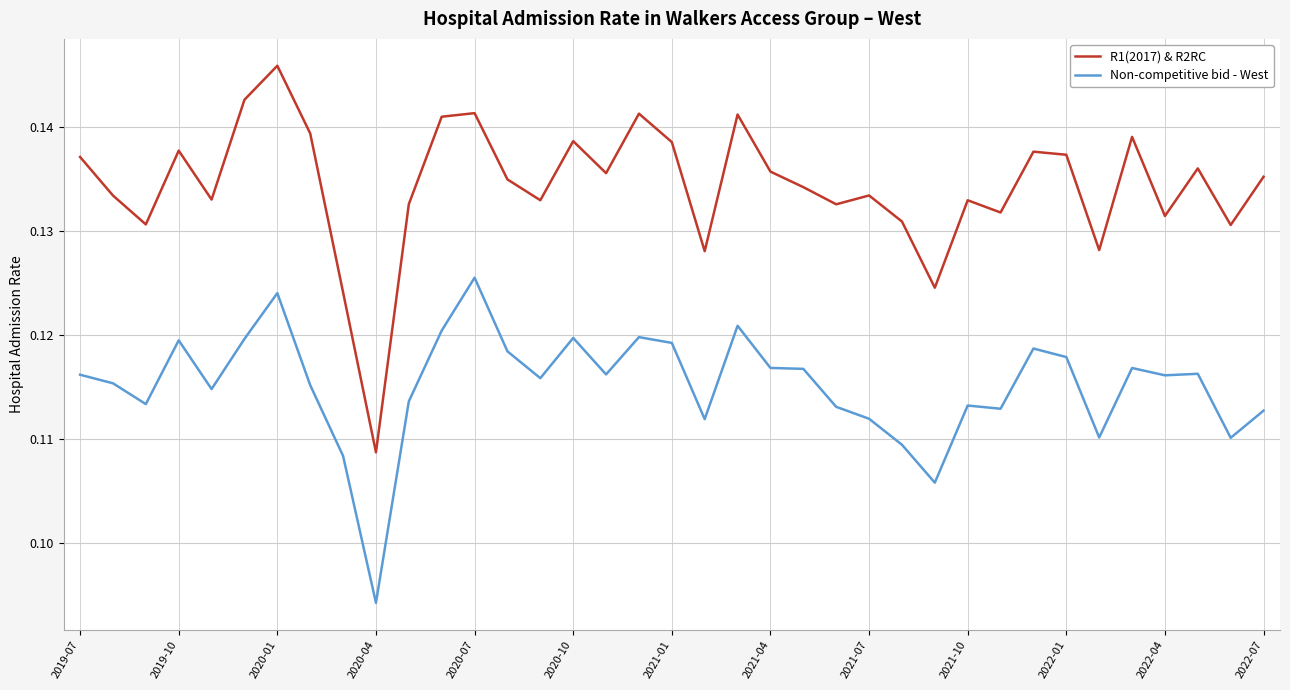

Rank the series by their average value, from lowest to highest.

Non-competitive bid - West, R1(2017) & R2RC